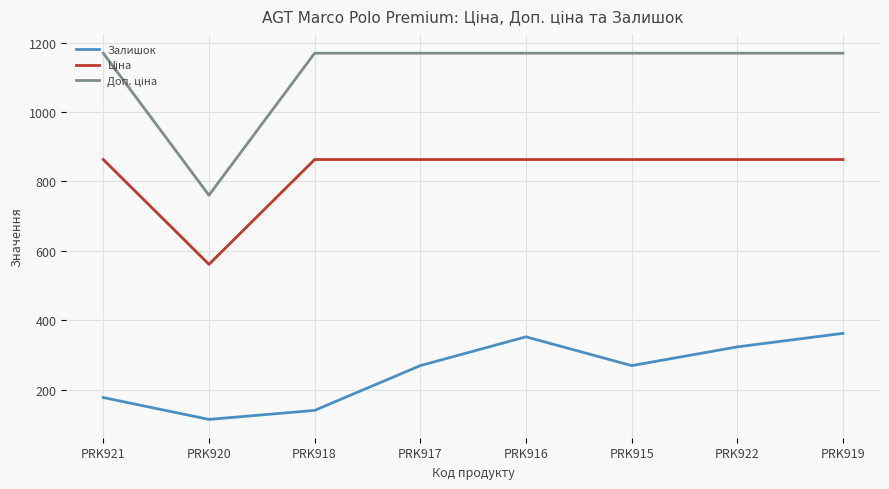

What is the total value across all series at PRK915?

2301.1